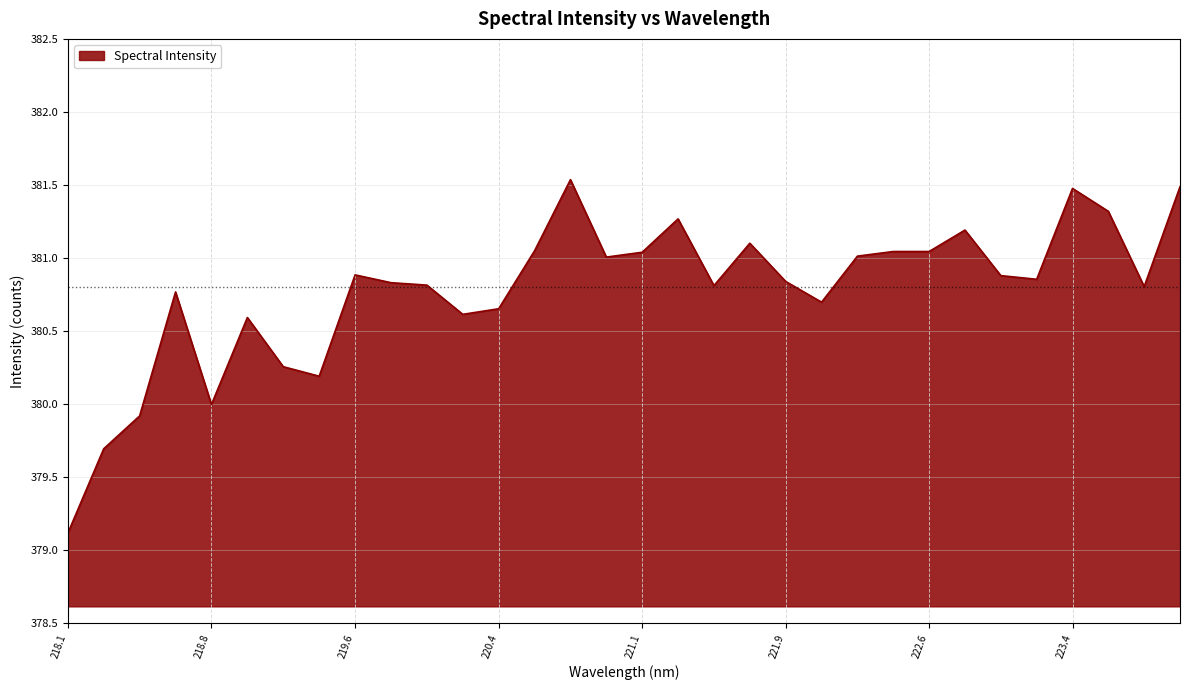

What is the sum of all values?

12184.8